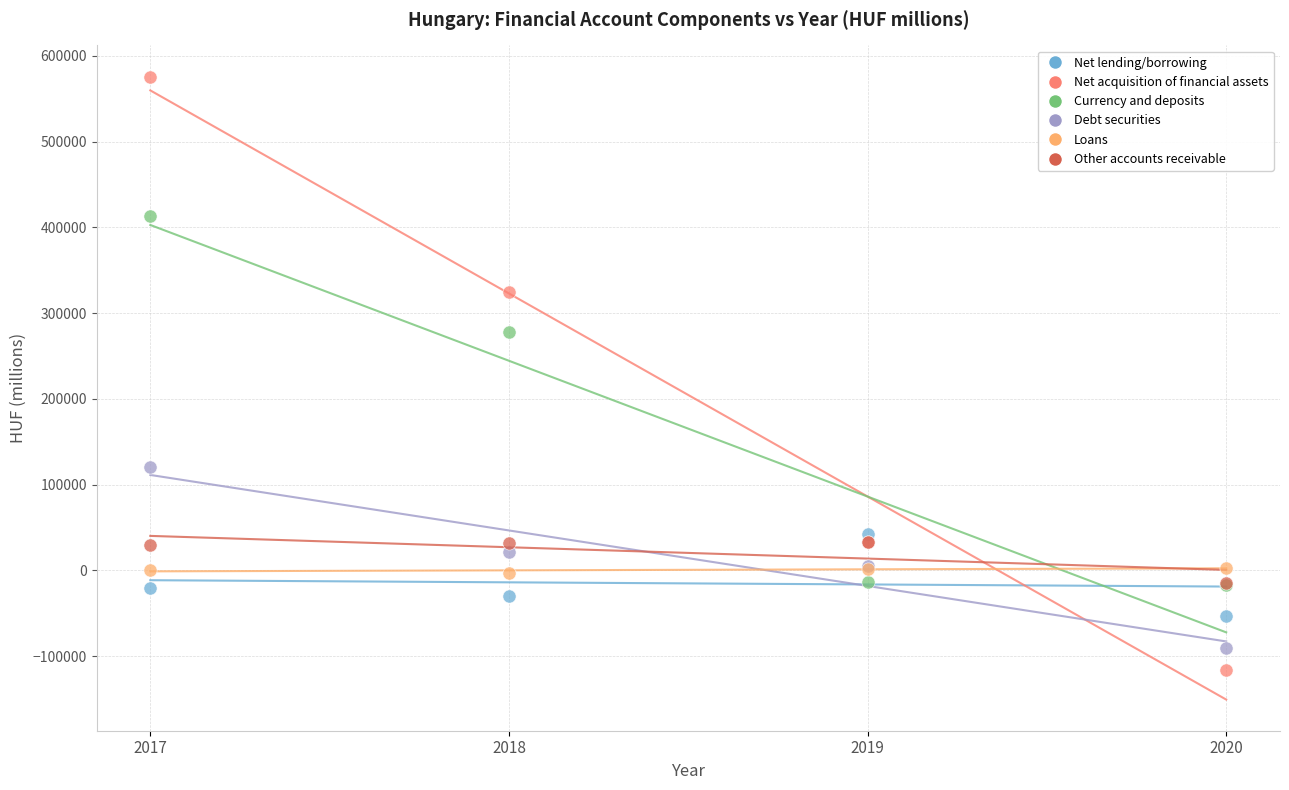

Across all series, what Y value is closest to 229928?

278197.0